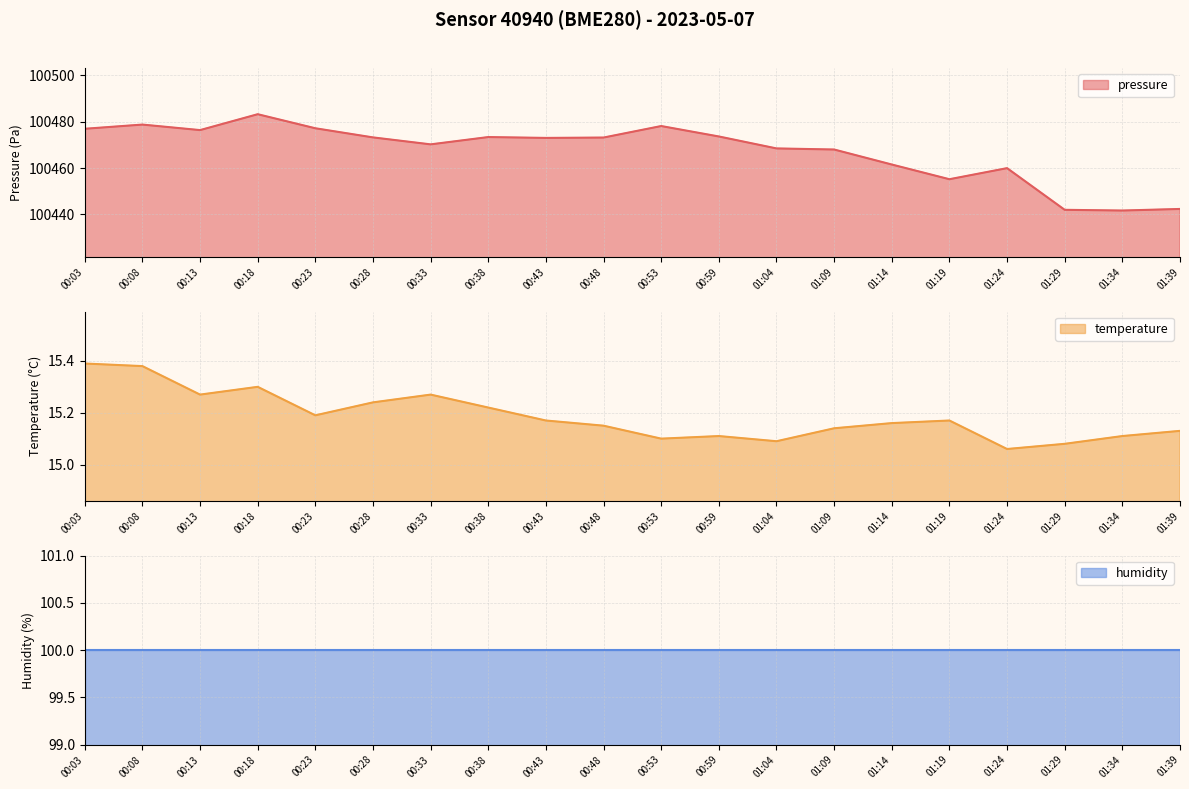

True or false: pressure has a value of 100470.2 at 00:33.

True